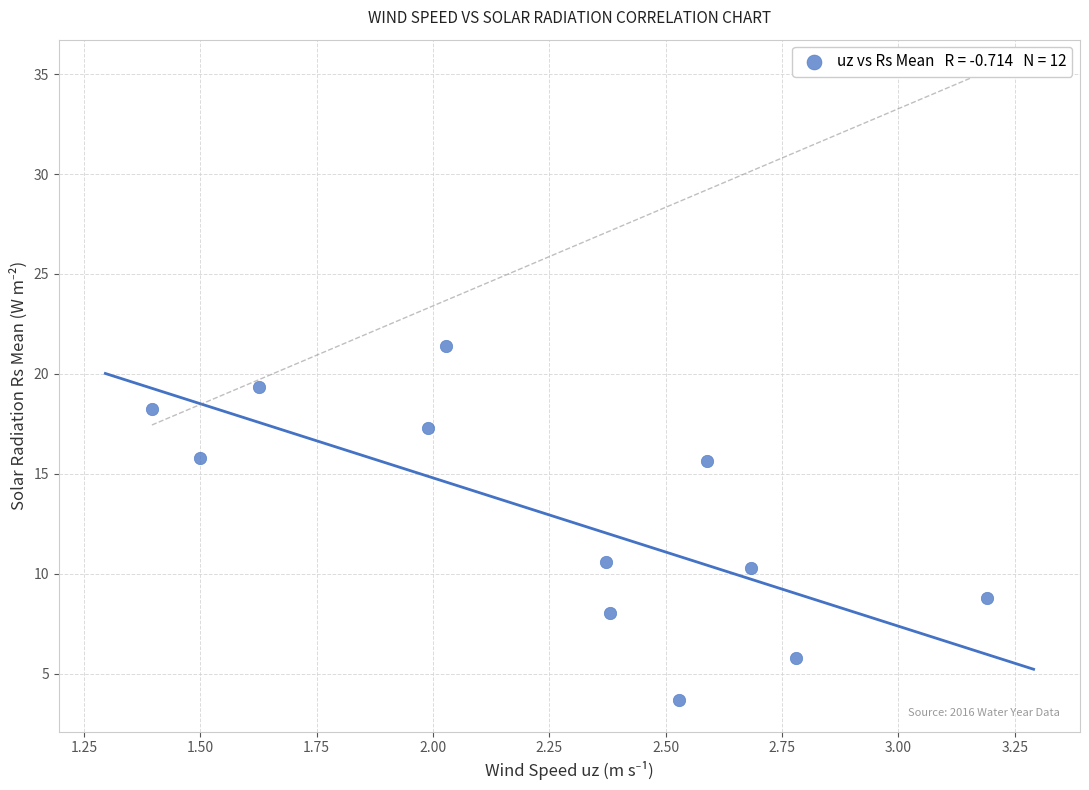

What is the range of Y values (max minus min)?

17.7